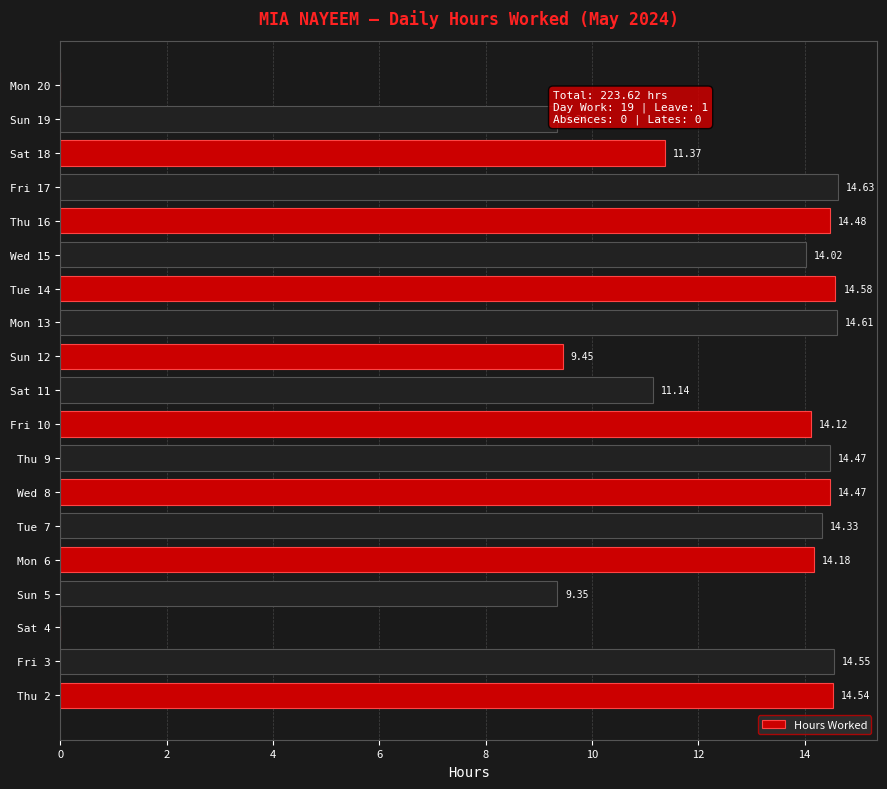

What is the sum of all values?

223.6